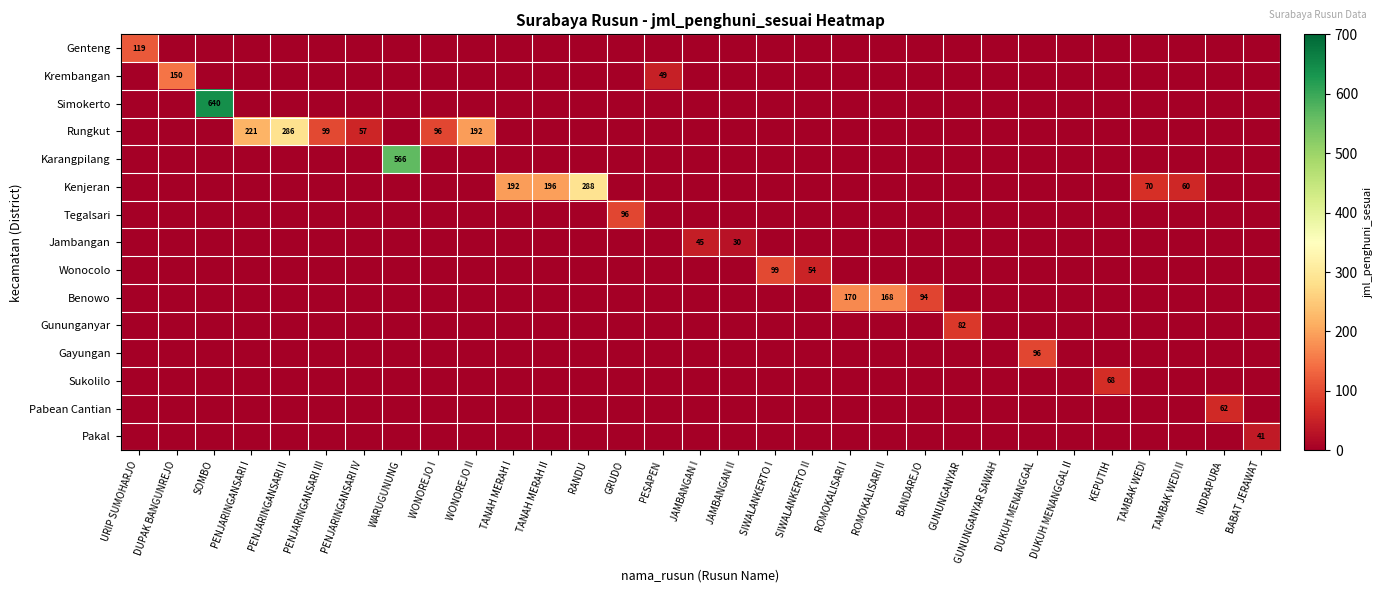

Between PENJARINGANSARI I and WARUGUNUNG, which series saw the biggest shift?

Karangpilang